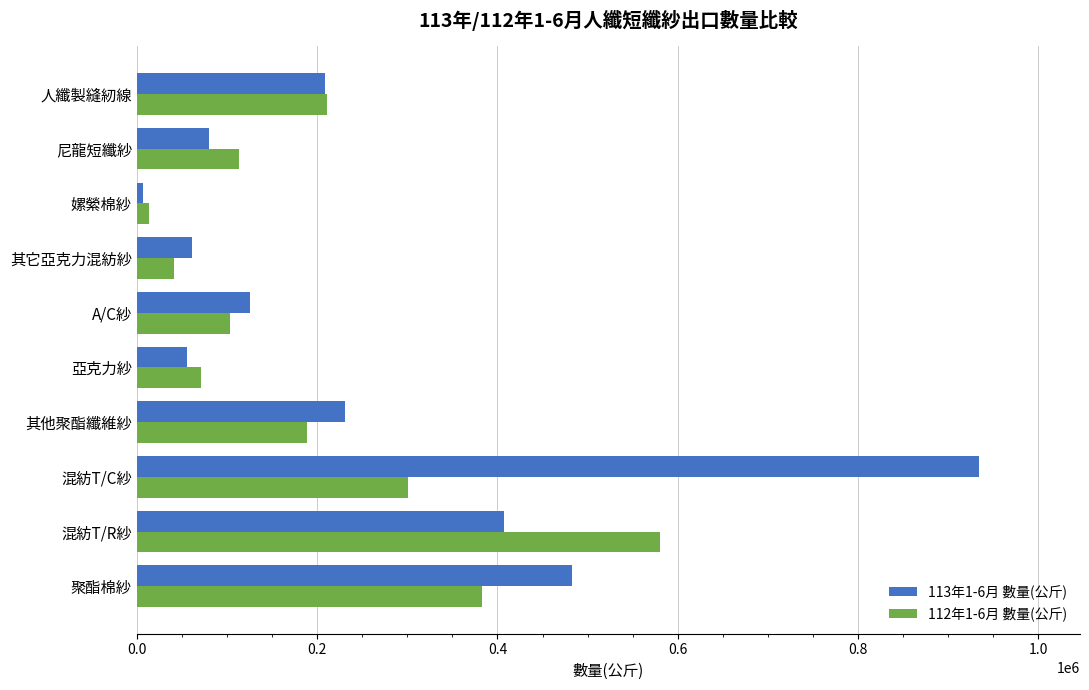

Count the number of categories in the chart.

10